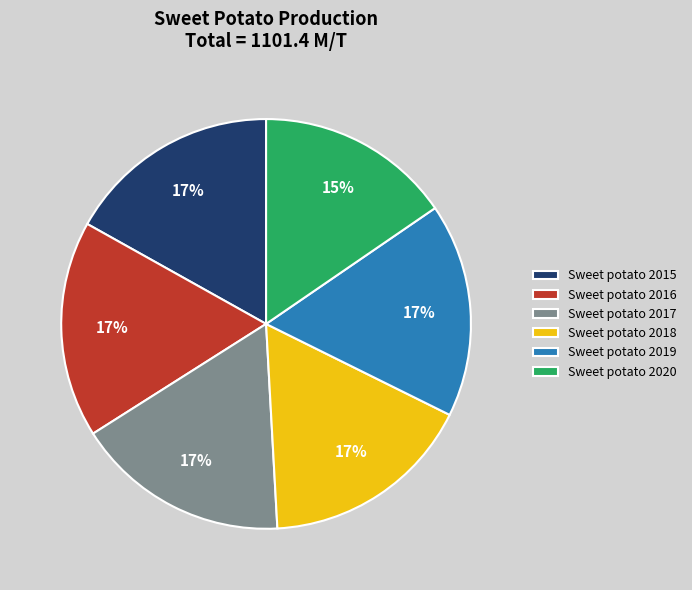

To the nearest percent, what portion does Sweet potato 2017 represent?

17%